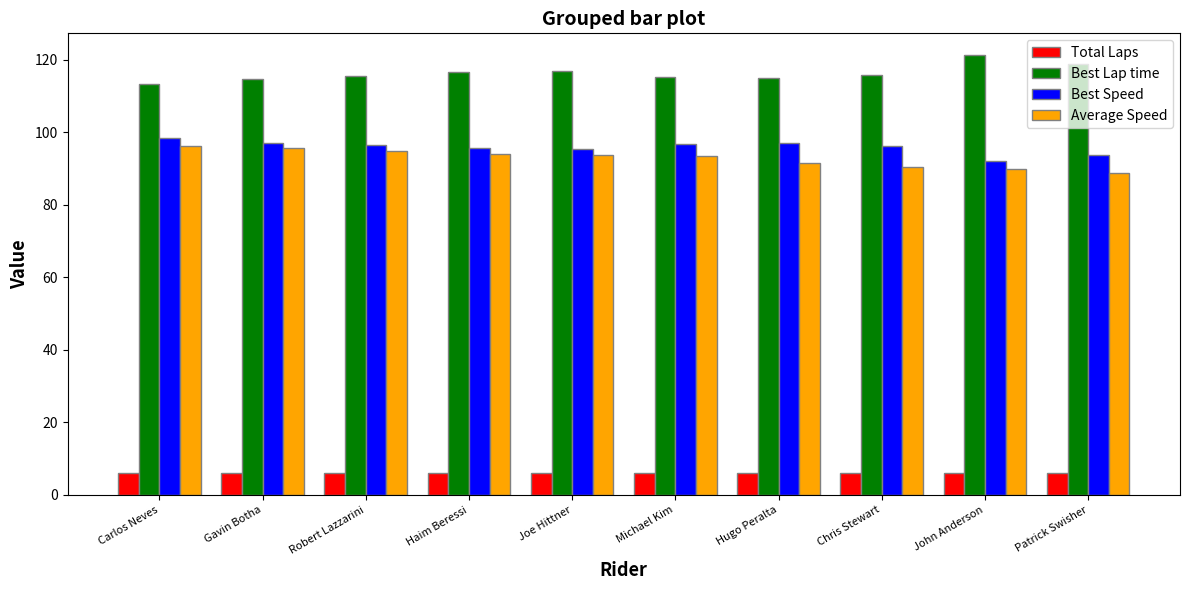

How many bars are there in total?

40